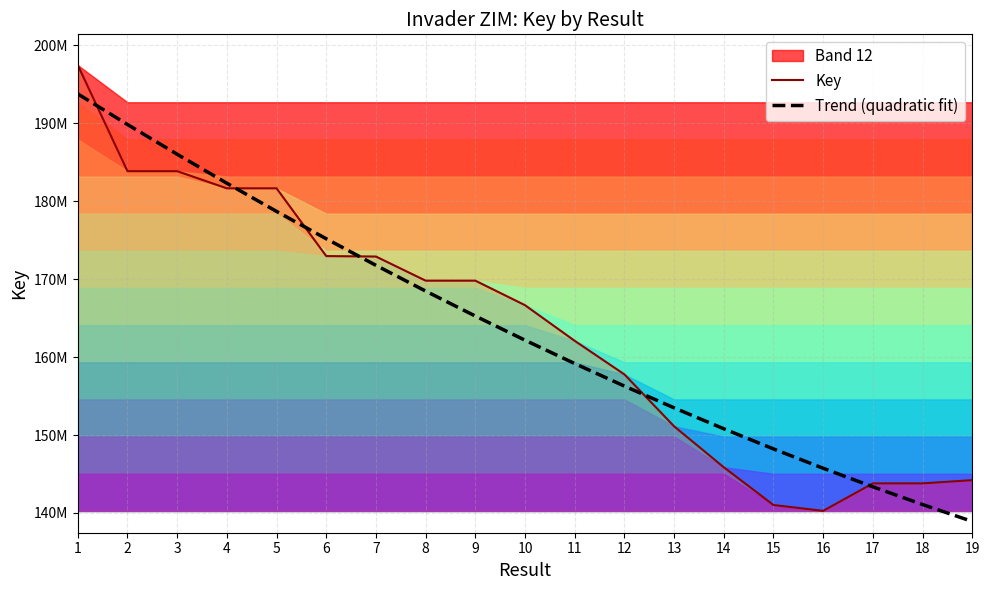

What is the value of the Key point at the 2nd from the left?

183853225.0